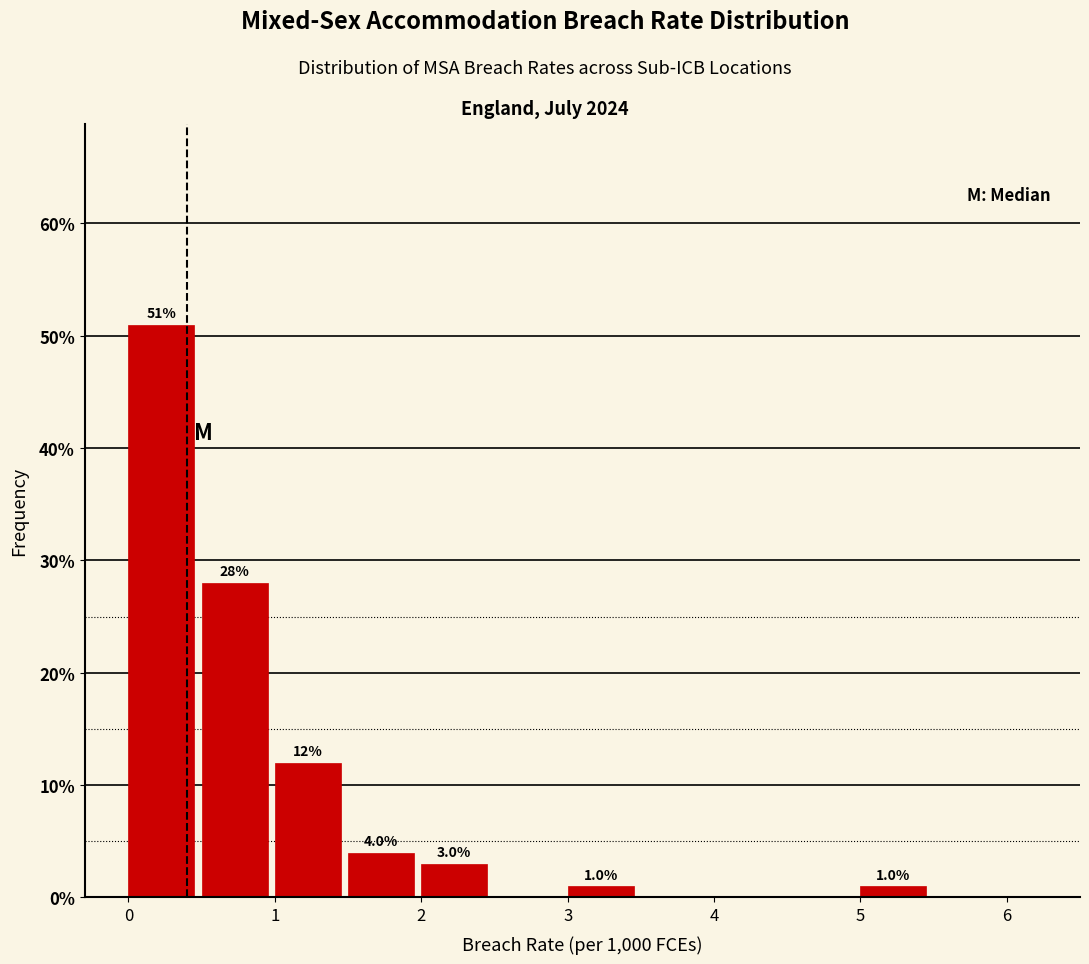

Which range on the x-axis has the tallest bar?

0.0 to 0.5